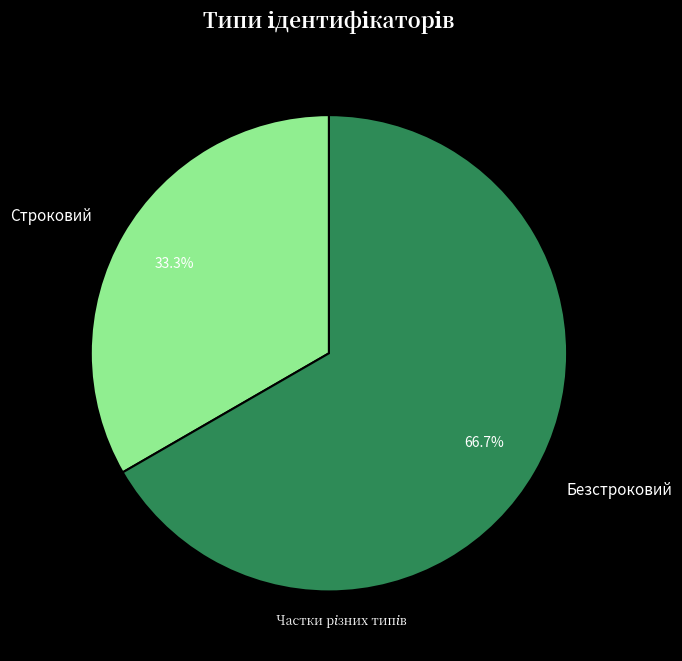

Which slice is the largest?

Безстроковий